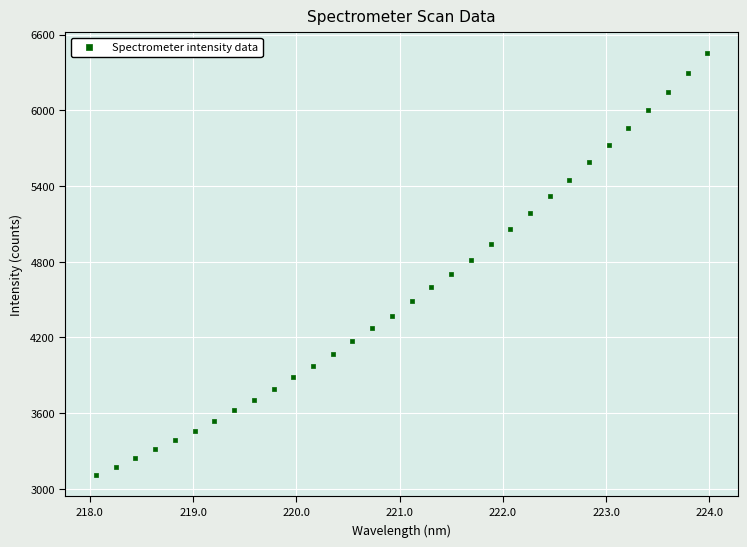

What is the range of X values (max minus min)?

5.9